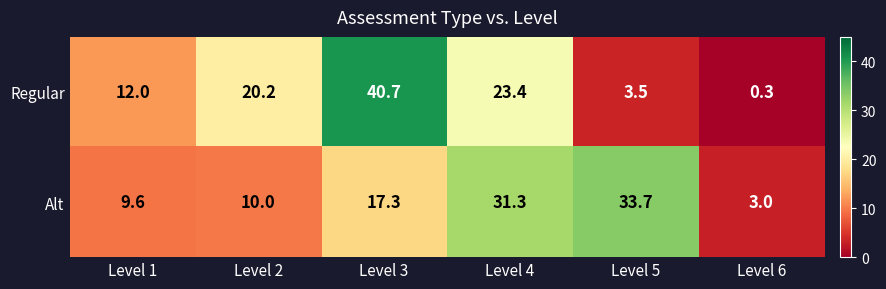

What is the smallest value displayed?

0.3